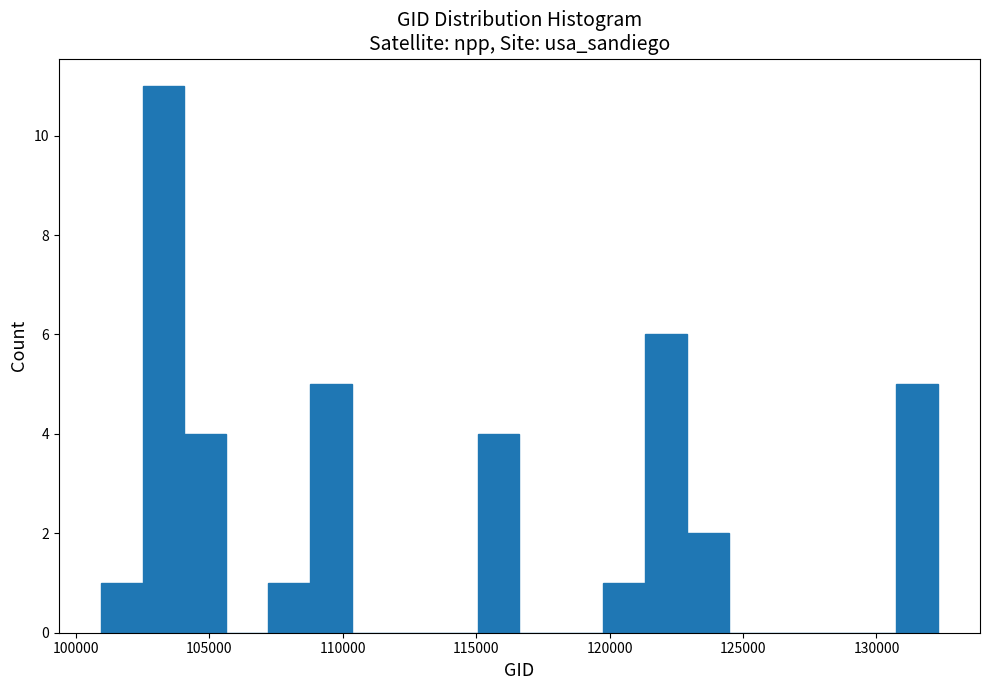

Around what value on the x-axis is the tallest bar? Give the approximate position of its centre, as read against the axis.

103500